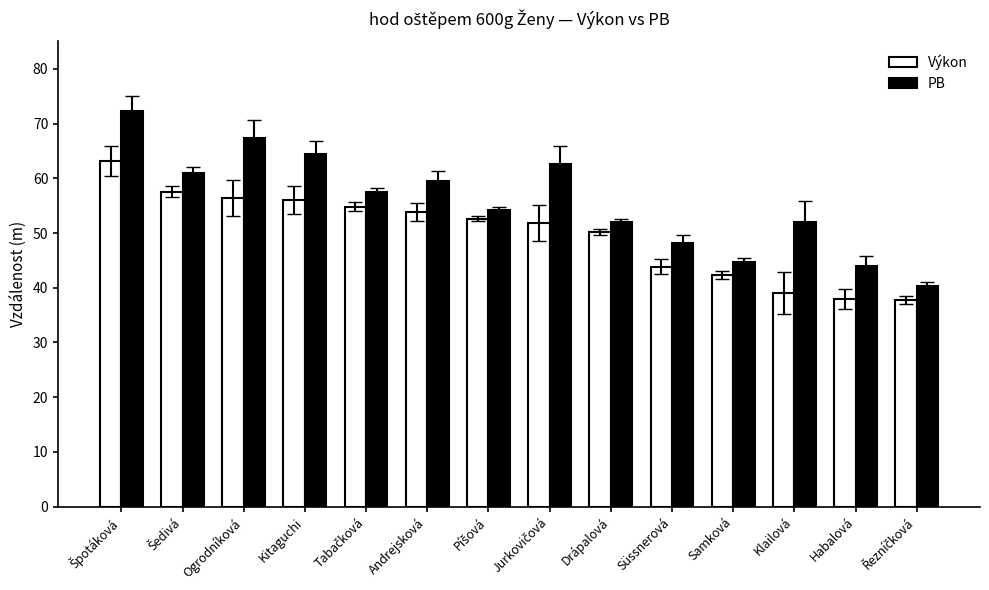

Does the chart contain stacked bars?

No